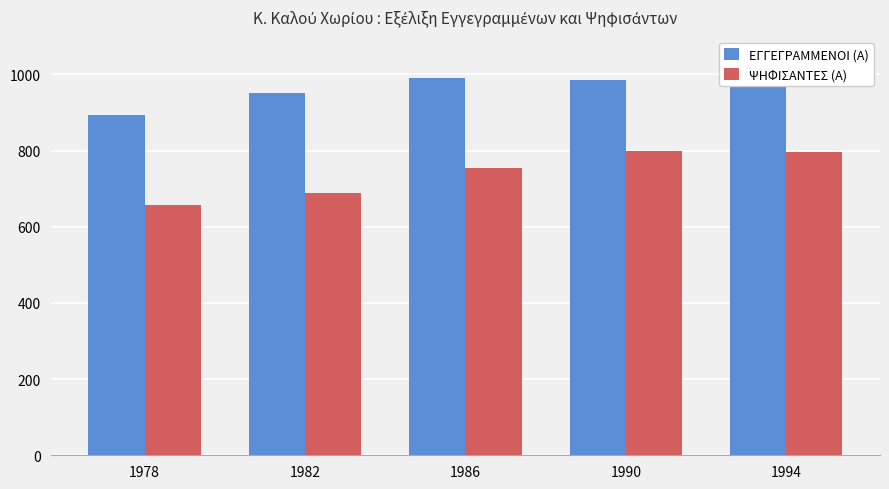

The value of ΕΓΓΕΓΡΑΜΜΕΝΟΙ (Α) at 1994 is 476. True or false?

False